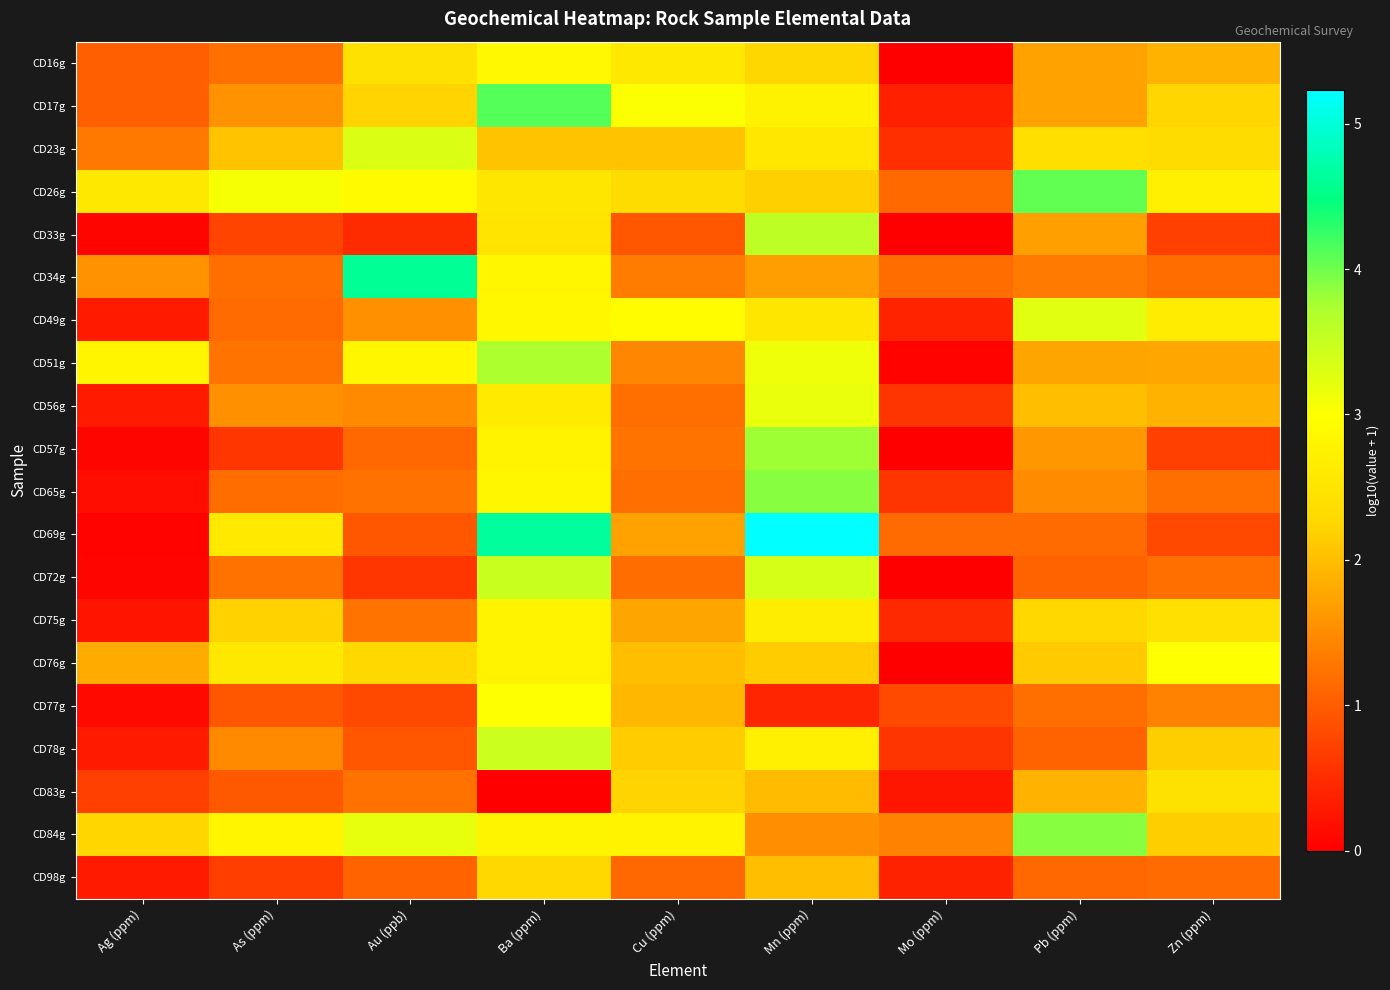

At how many categories does at least one series exceed 4?

4